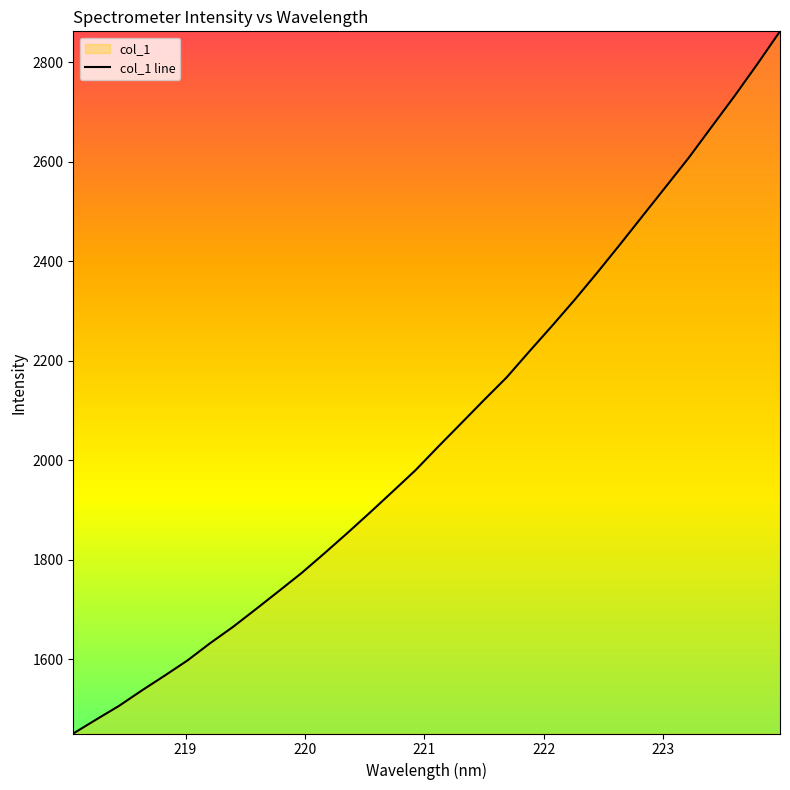

How many categories are shown in the chart?

32